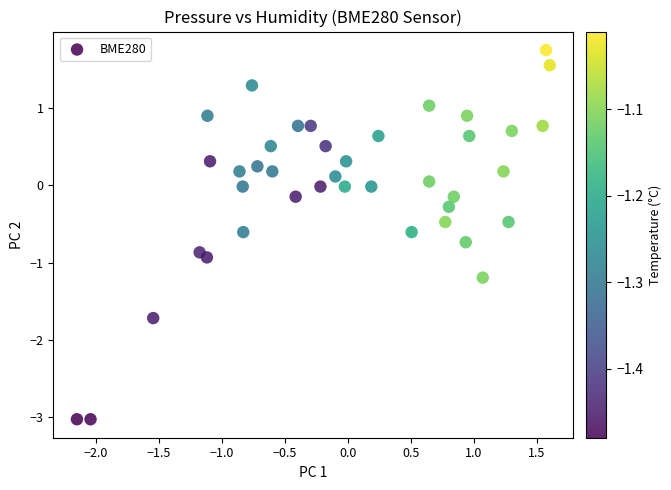

What is the range of X values (max minus min)?

3.8